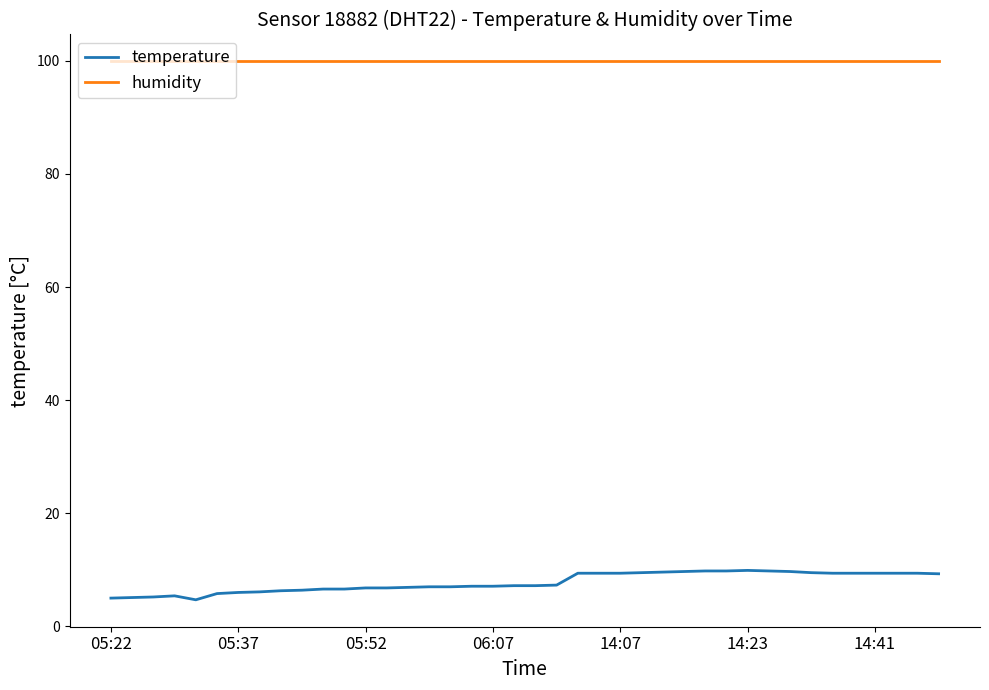

True or false: humidity and temperature intersect in this chart.

False